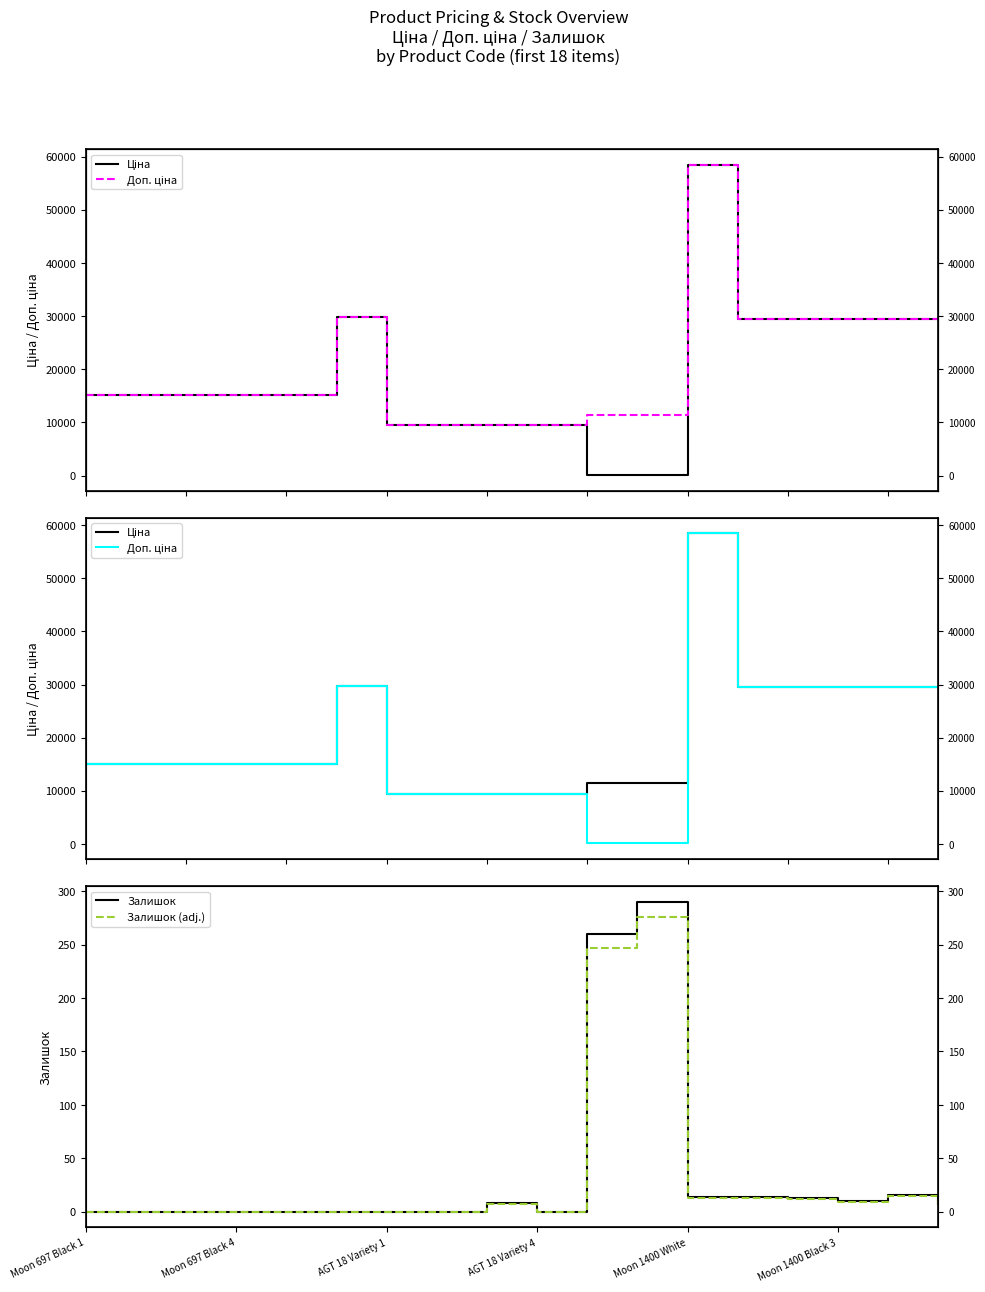

What is the label of the 10th point from the right?

8